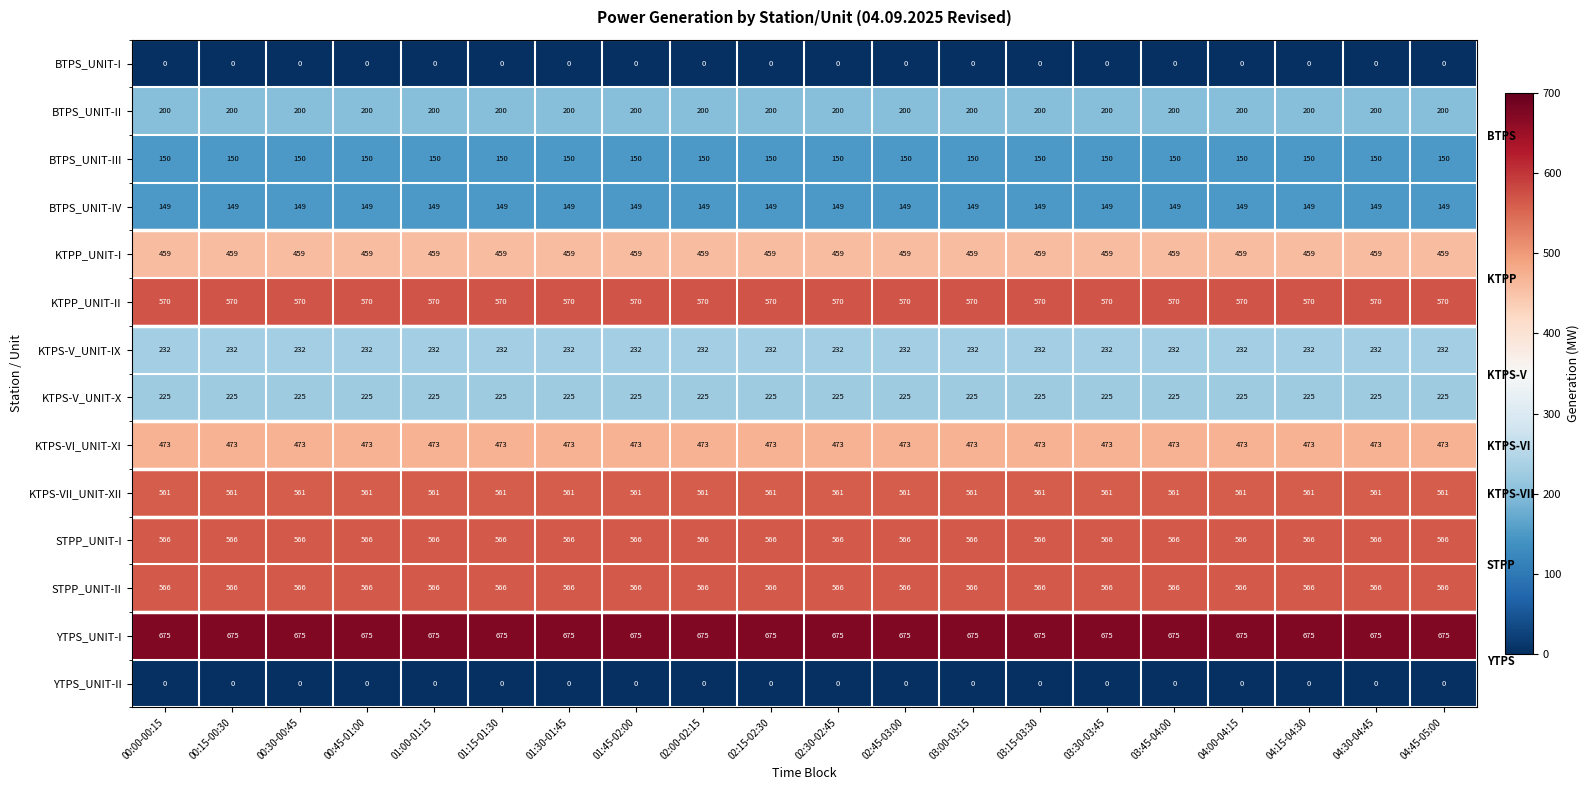

Which series has the largest range (max minus min)?

BTPS_UNIT-I